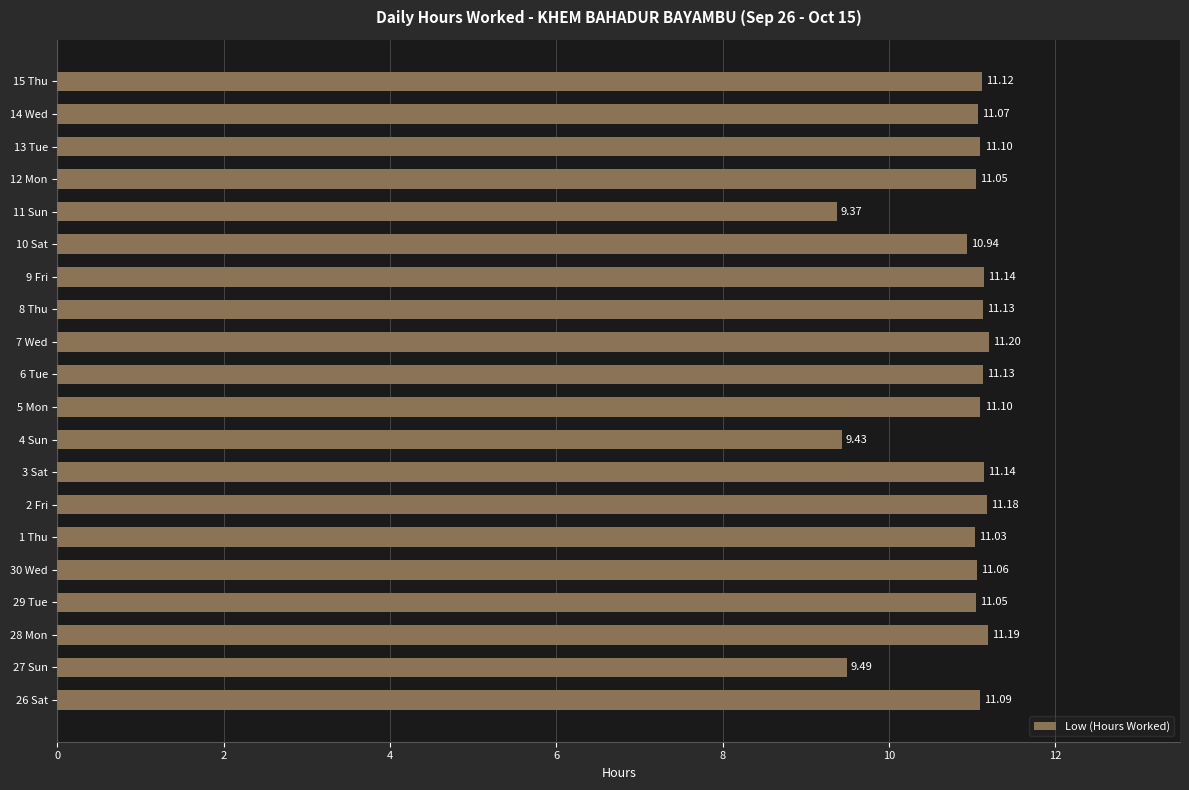

Between 2 Fri and 11 Sun, which is larger?

2 Fri